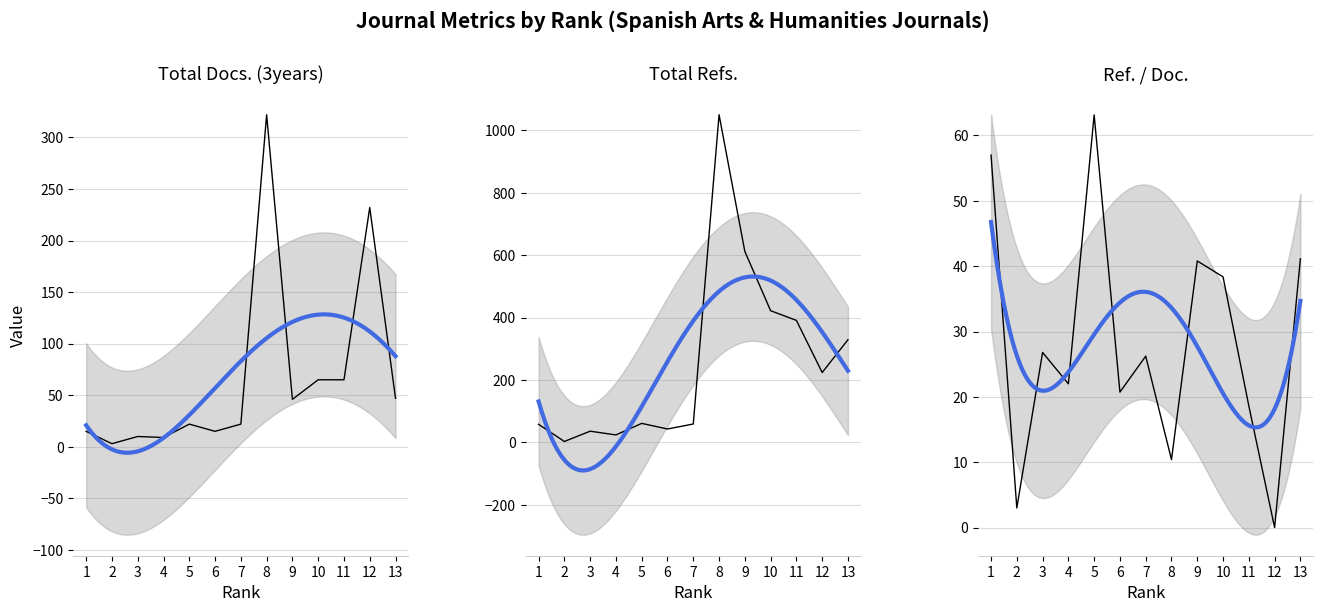

Which series has the widest spread of values?

Total Refs.